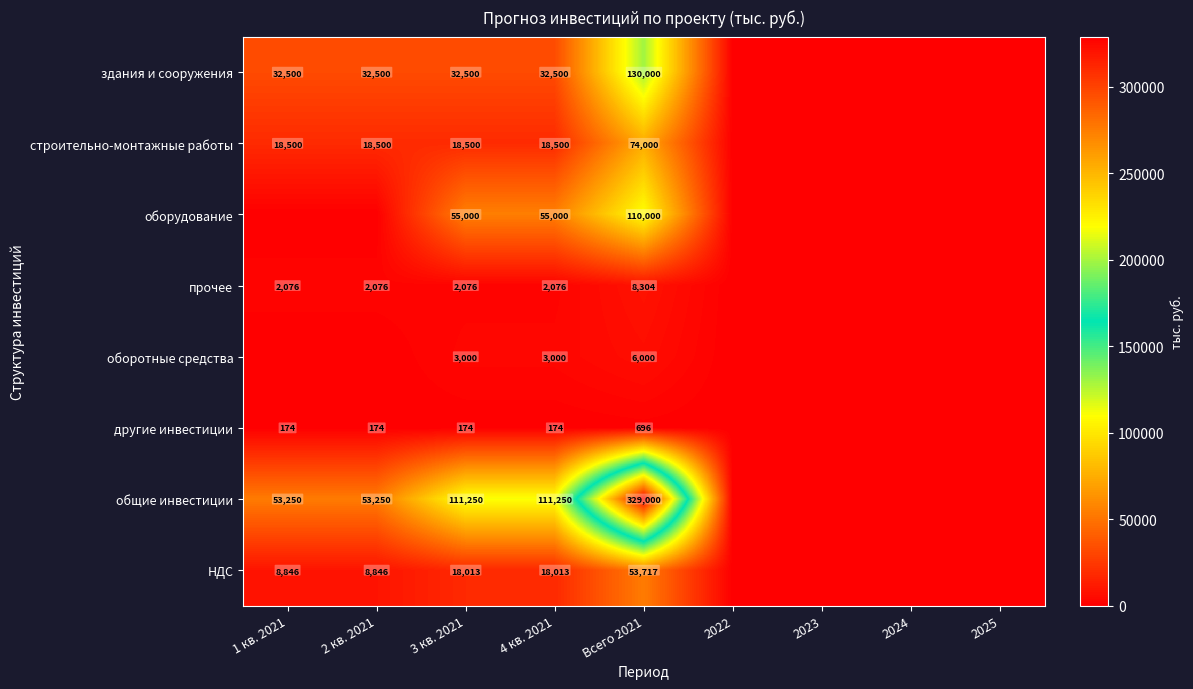

Rank the series at 4 кв. 2021 from highest to lowest value.

общие инвестиции, оборудование, здания и сооружения, строительно-монтажные работы, НДС, оборотные средства, прочее, другие инвестиции